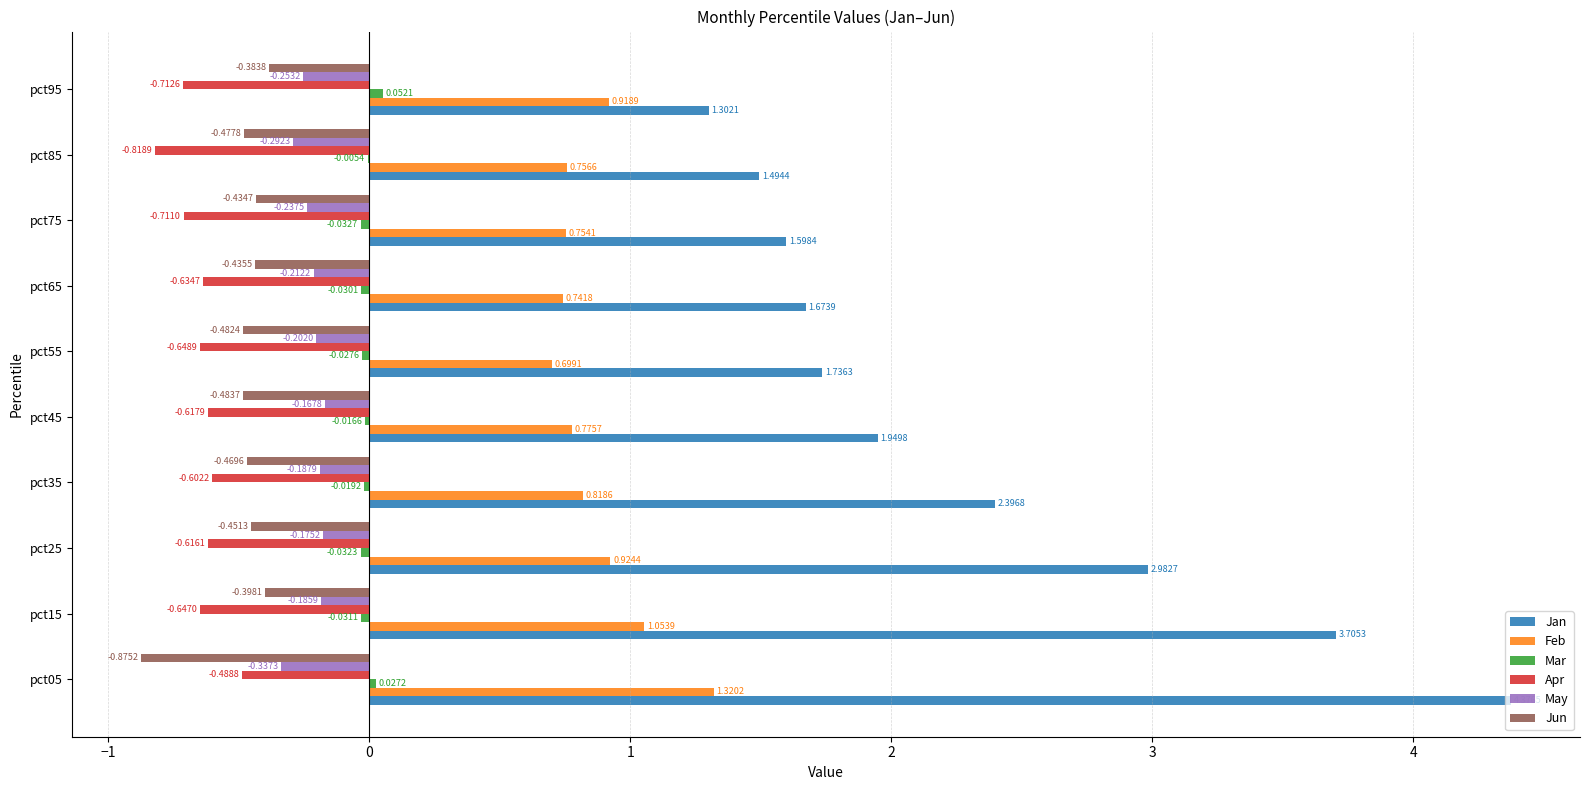

At which category is the sum across all series the highest?

pct05